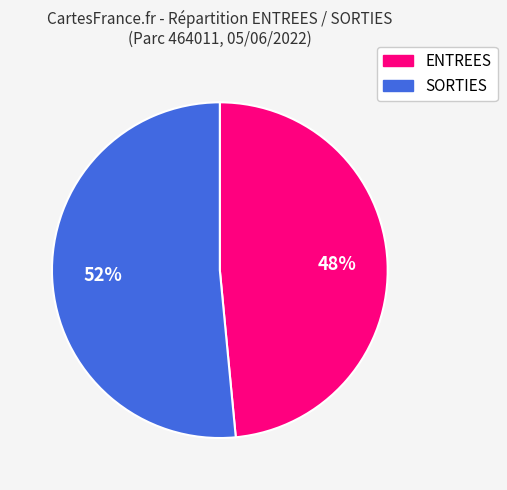

Does ENTREES account for over 50% of the chart?

No